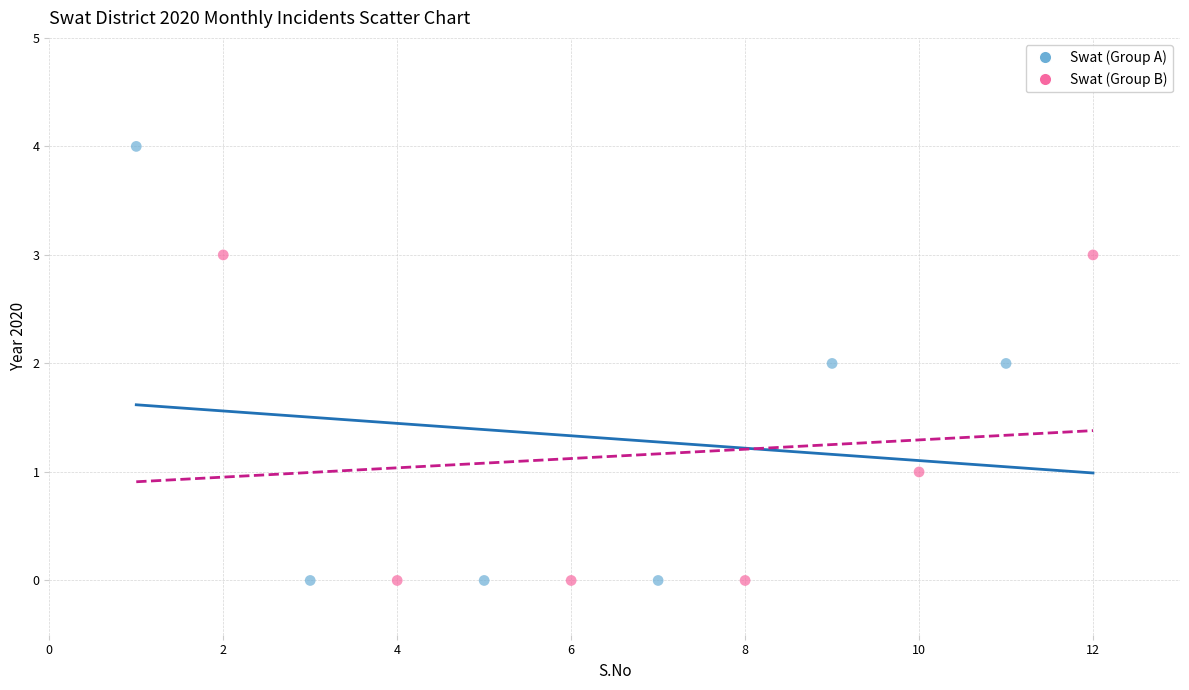

Which series contains the highest Y value?

Swat (Group A)